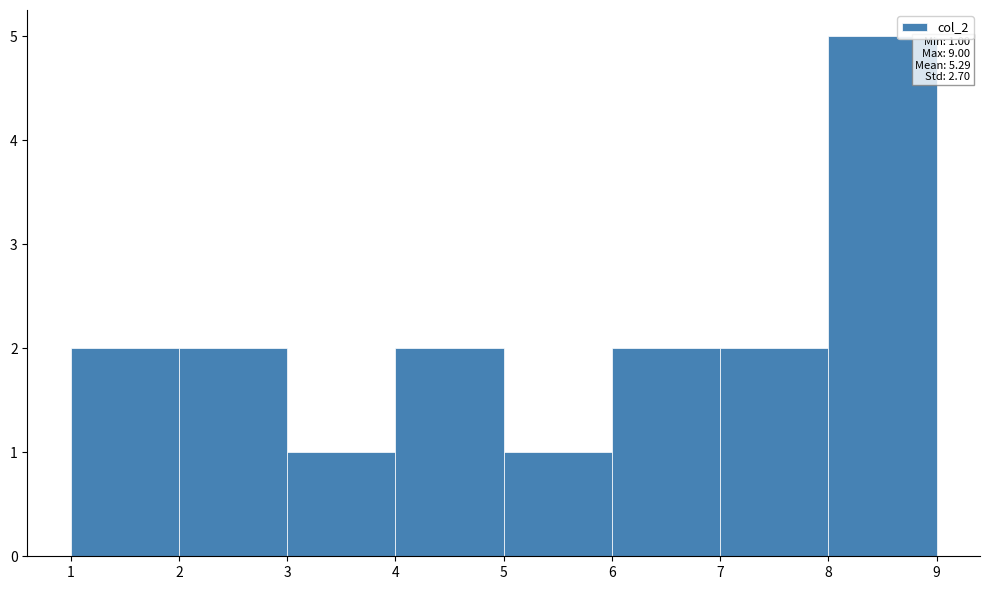

Over which range of the x-axis is the bar tallest?

8 to 9